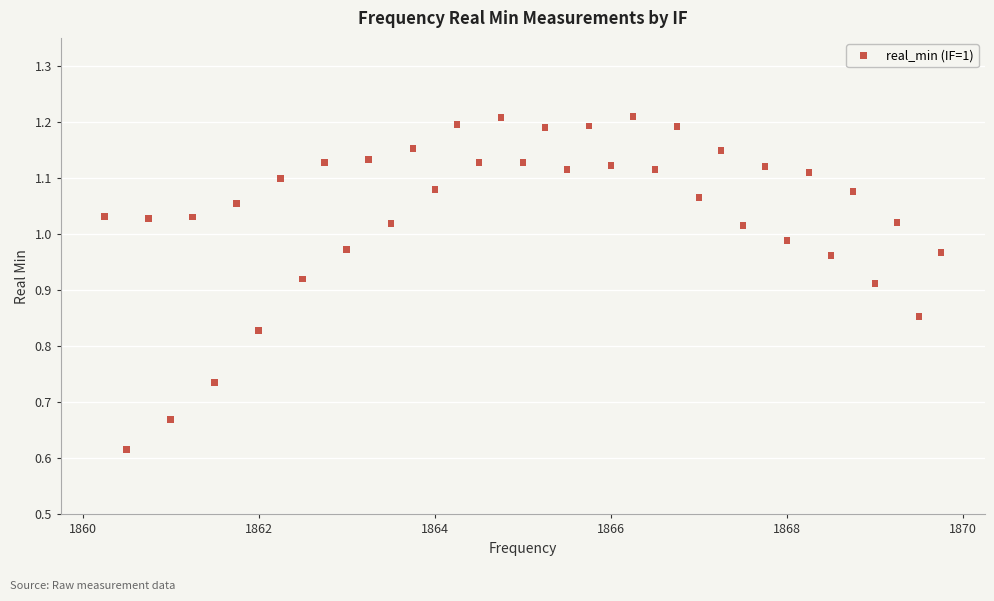

What is the range of X values (max minus min)?

9.5